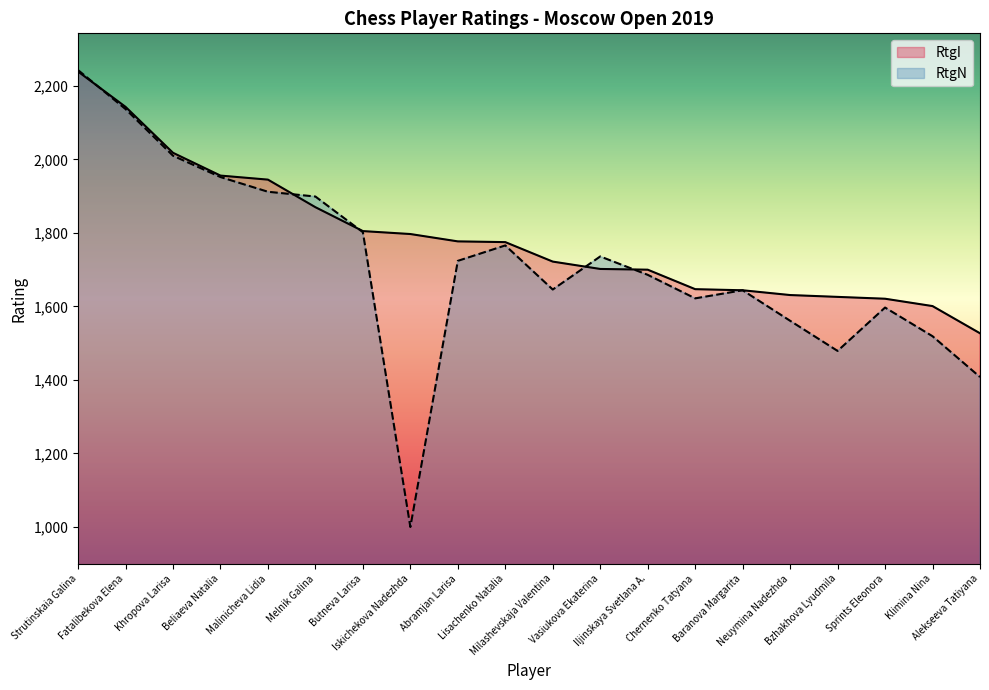

Which category has the lowest value in the RtgN series?

Iskichekova Nadezhda